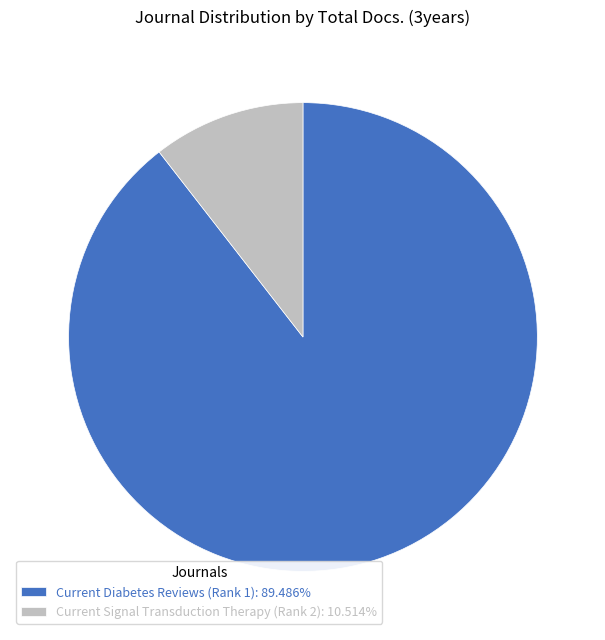

Do Current Diabetes Reviews (Rank 1): 89.486% and Current Signal Transduction Therapy (Rank 2): 10.514% together represent more than half of the pie?

Yes